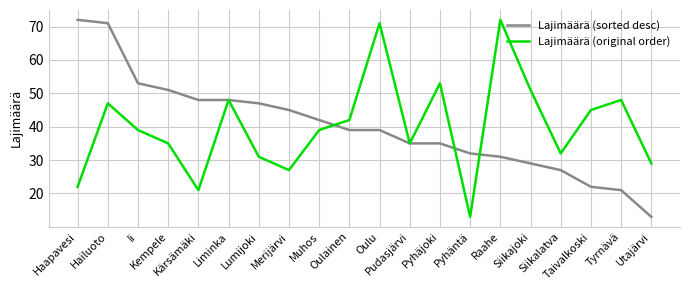

What is the minimum value for Lajimäärä (original order)?

13